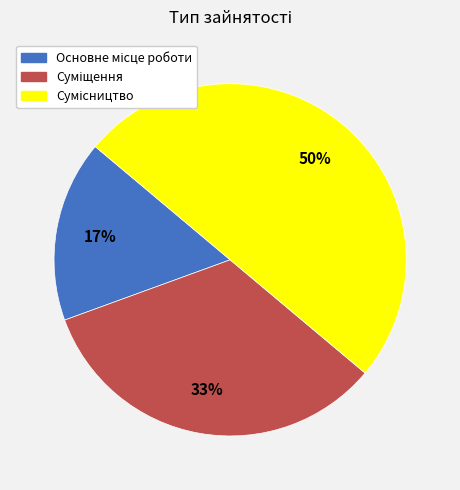

To the nearest percent, what is the average slice percentage?

33%